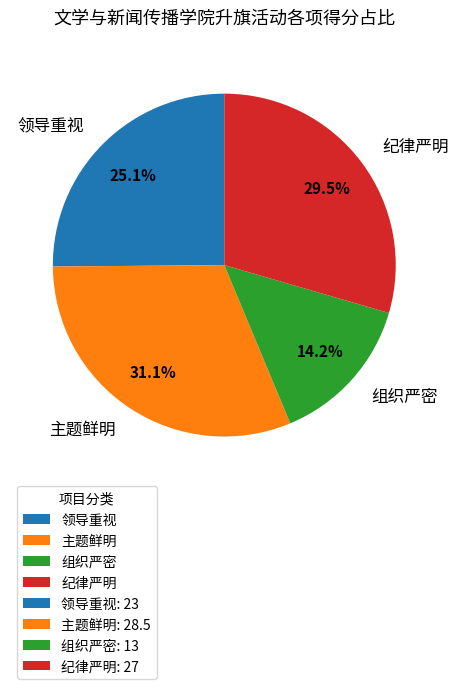

Is it true that 领导重视 is 25% of the pie?

True